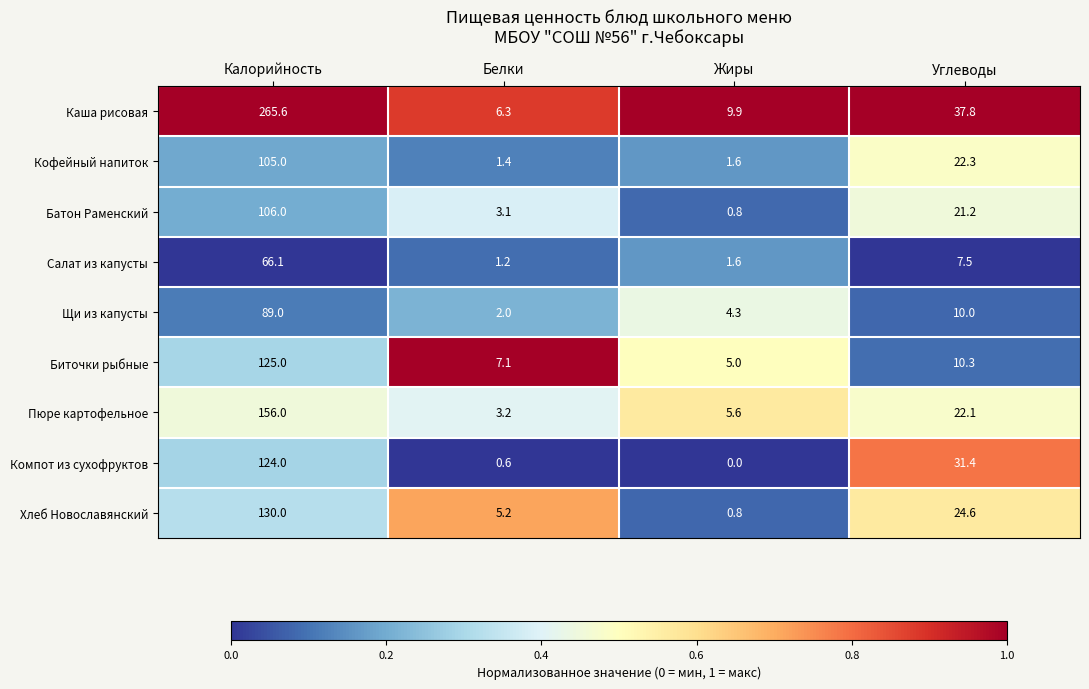

What is the difference between the second highest and minimum values in the Батон Раменский series?

20.4